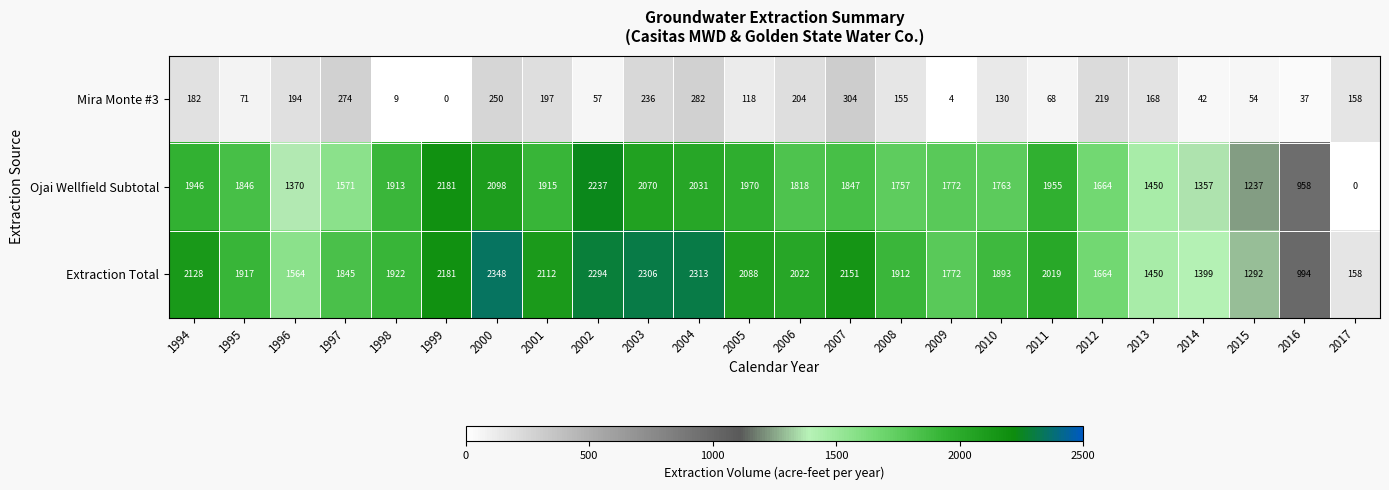

Which series has the largest range (max minus min)?

Ojai Wellfield Subtotal